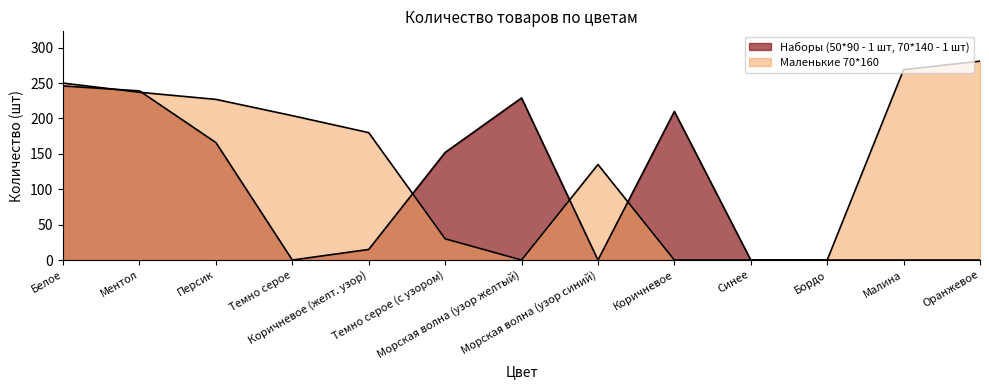

Where is the first local maximum for Маленькие 70*160?

Морская волна (узор синий)